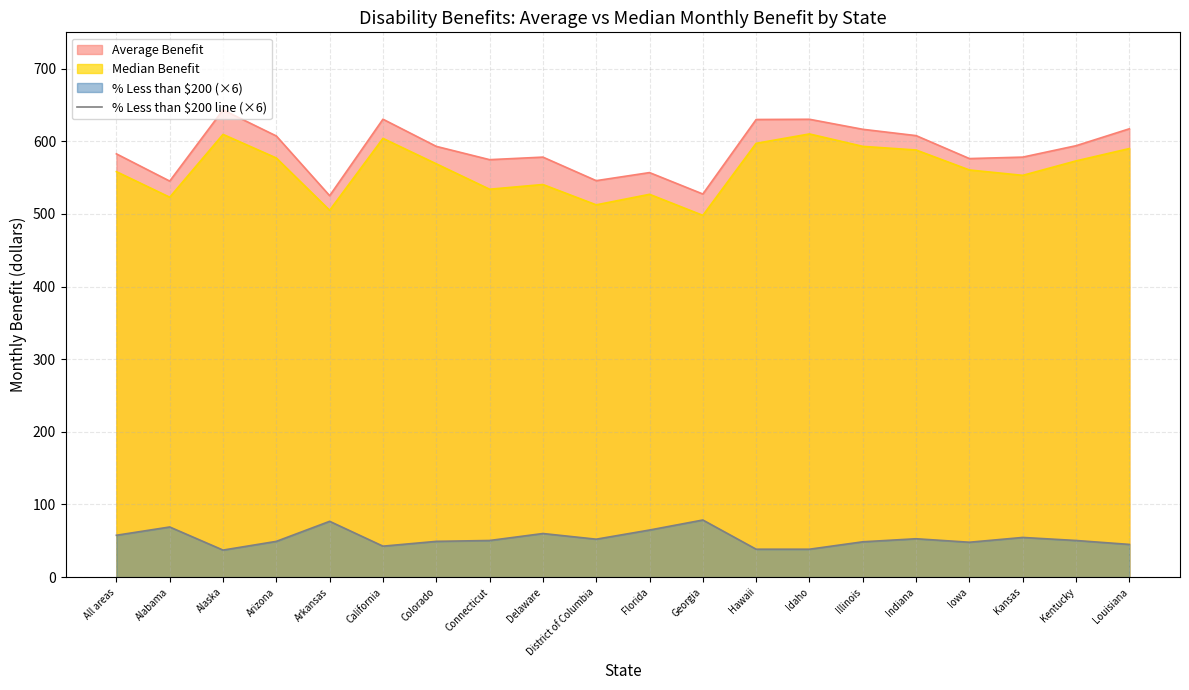

How many values exceed 50?

11